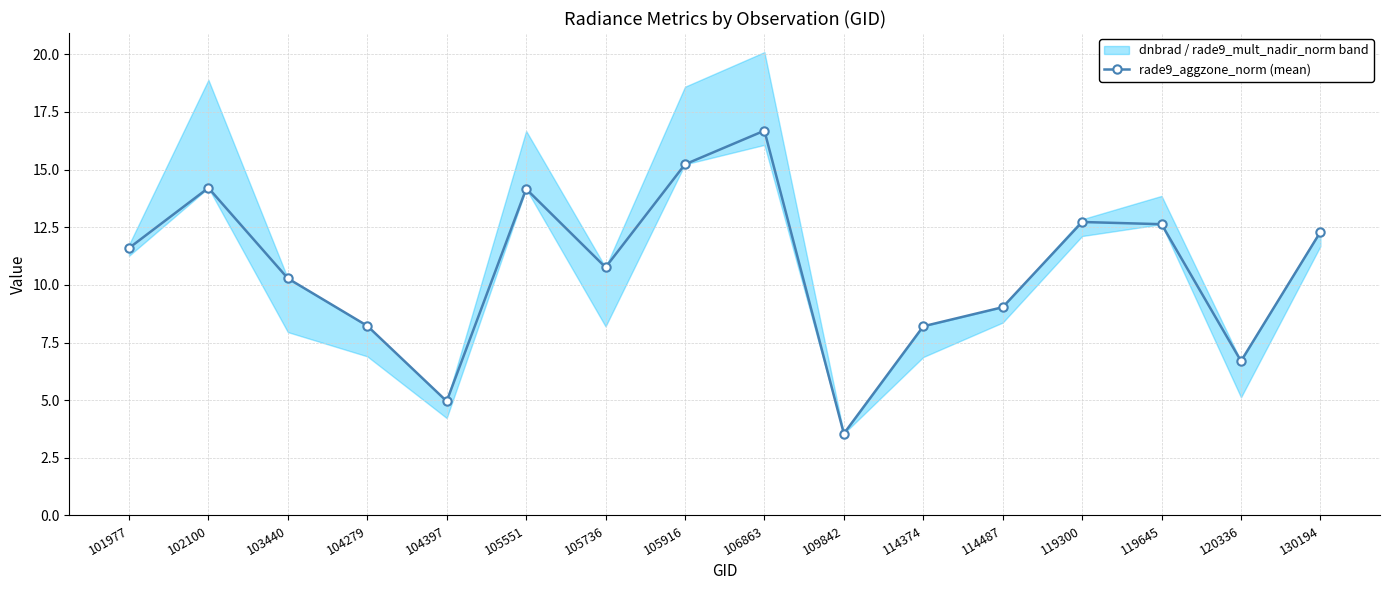

Rank the categories by value from highest to lowest.

106863, 105916, 102100, 105551, 119300, 119645, 130194, 101977, 105736, 103440, 114487, 104279, 114374, 120336, 104397, 109842